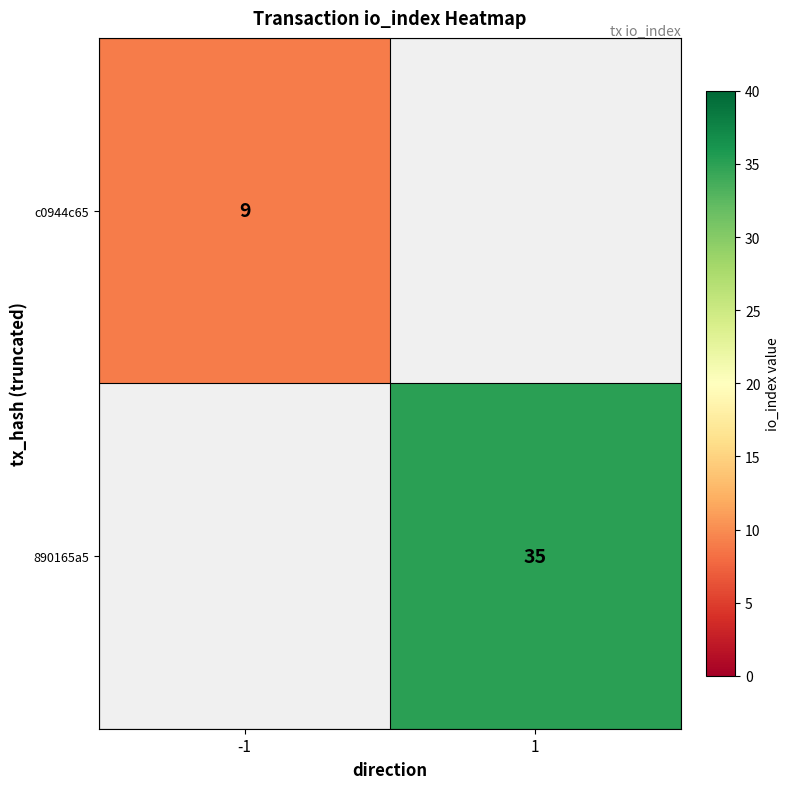

The c0944c65 series shows 9 at -1. True or false?

True